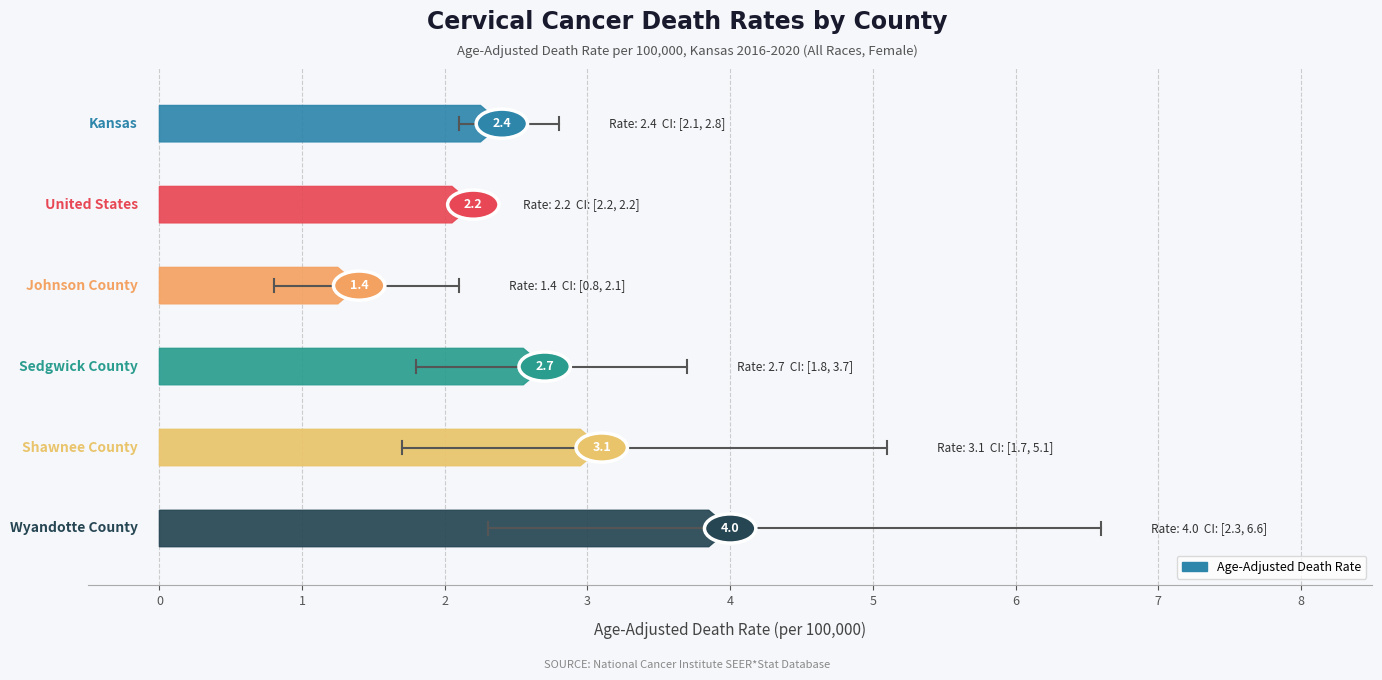

What is the label of the 1st point from the left?

Kansas